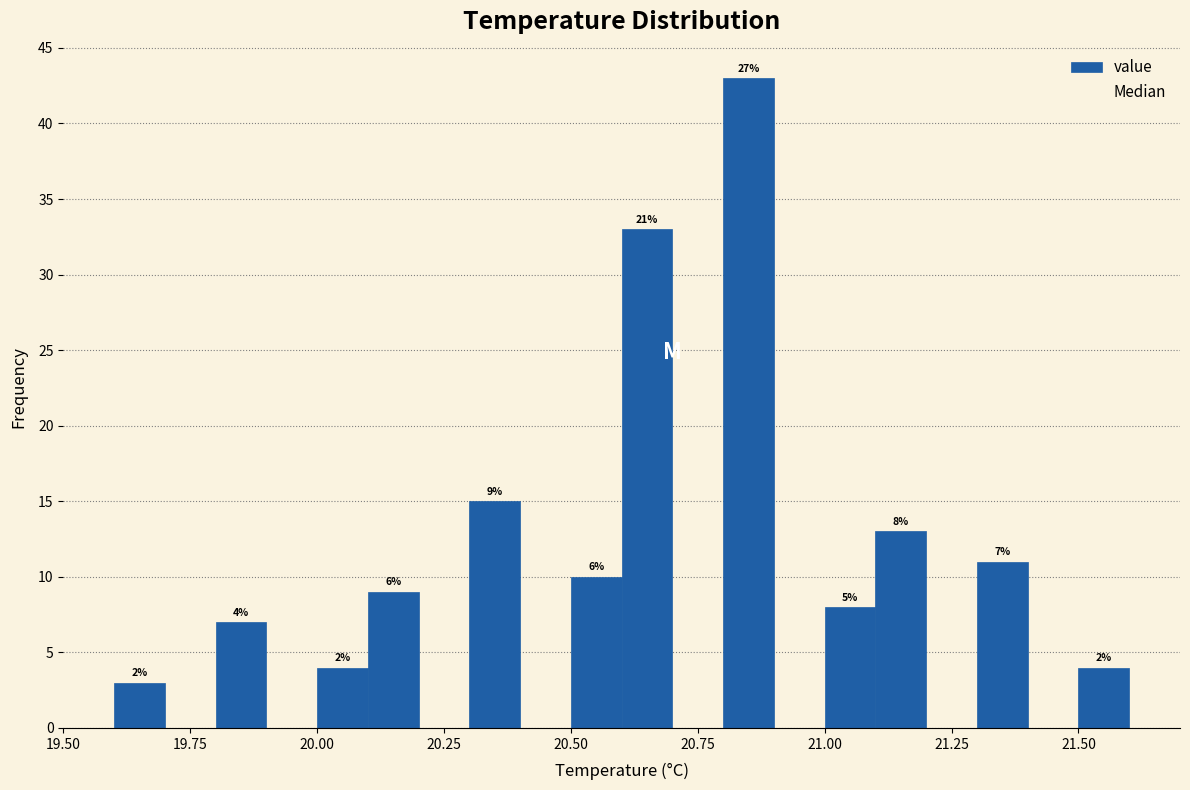

Around what value on the x-axis is the tallest bar? Give the approximate position of its centre, as read against the axis.

20.85